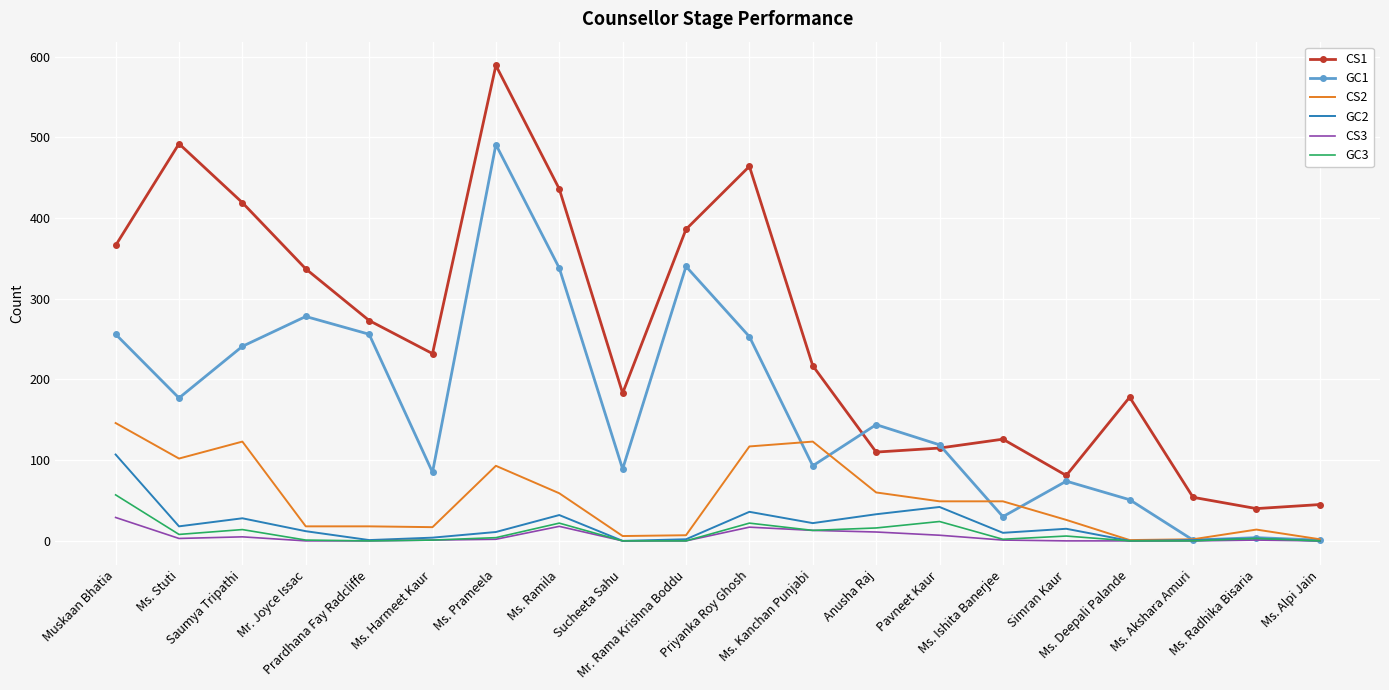

The CS2 series shows 174 at Ms. Stuti. True or false?

False